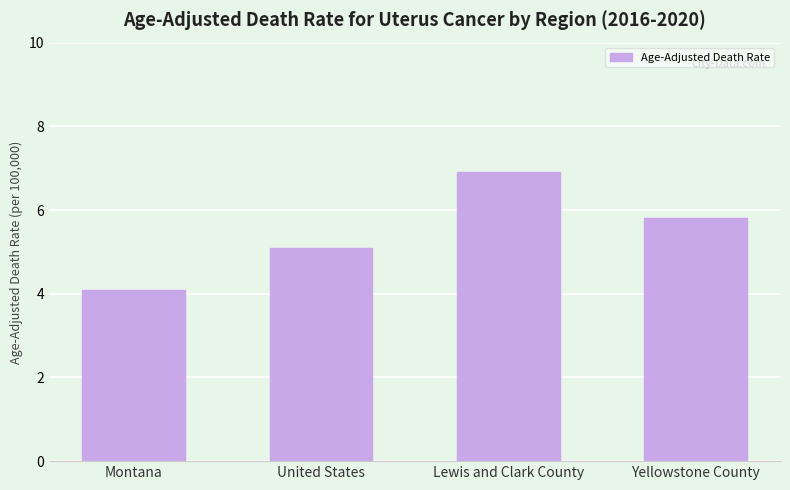

The value at Lewis and Clark County is 6.9. True or false?

True